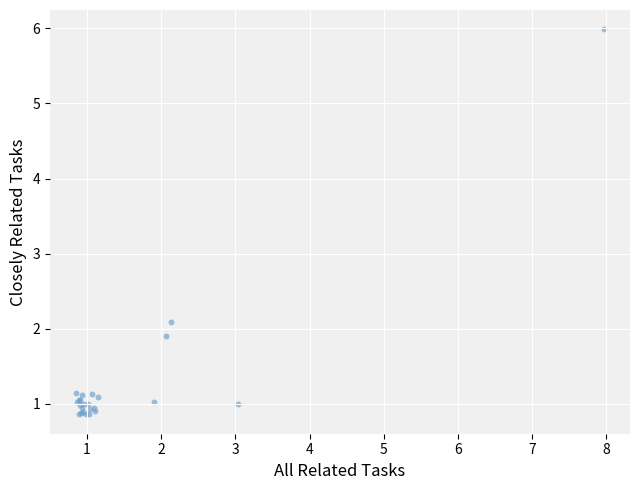

What Y value in the scatter plot is closest to 3?

2.1